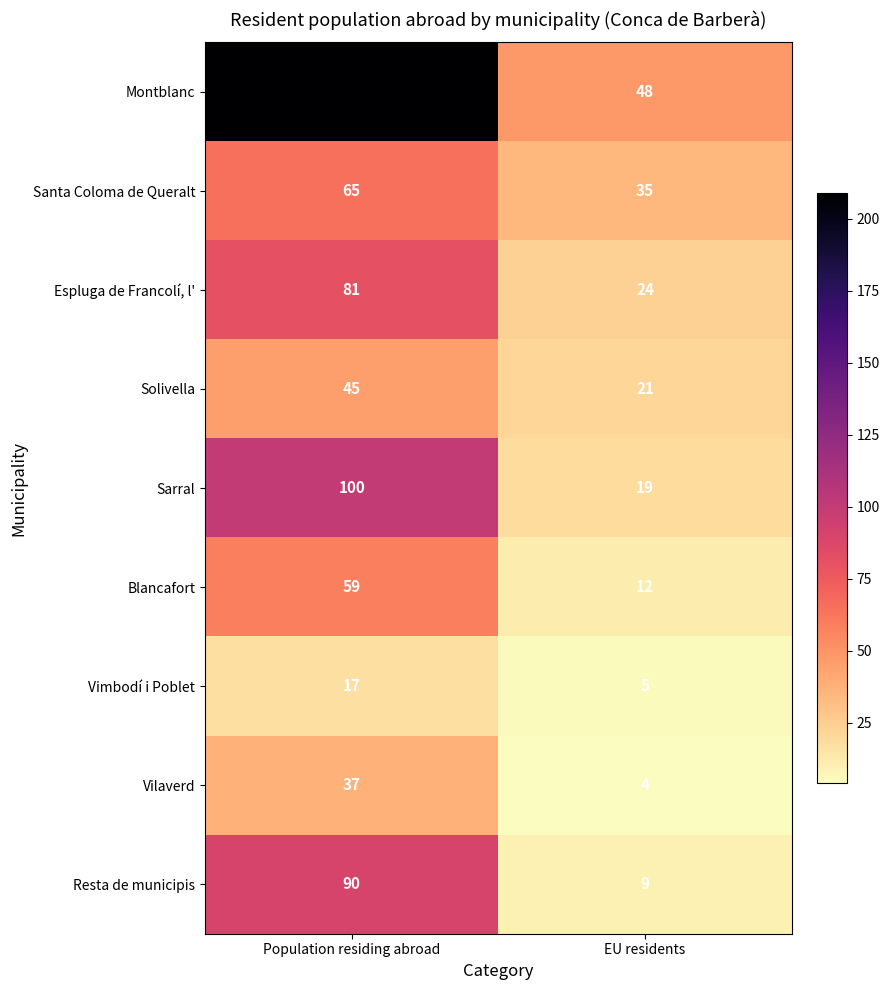

True or false: Resta de municipis has a value of 90 at Population residing abroad.

True